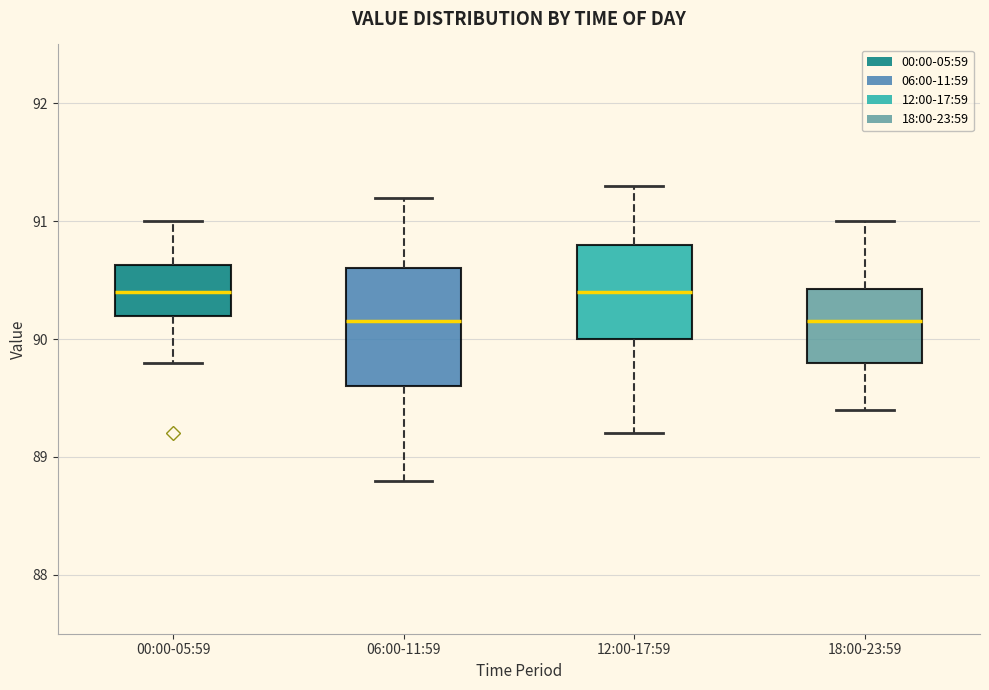

Reading left to right, transcribe this box plot: for each box, give where its median line is, the range the box spans, and where its two whiskers end, as read against the y-axis. The values are not printed on the chart, so give them approximately, as read against the axis.

00:00-05:59: median 90.4, box 90.2 to 90.6, whiskers 89.8 to 91.0
06:00-11:59: median 90.2, box 89.6 to 90.6, whiskers 88.8 to 91.2
12:00-17:59: median 90.4, box 90.0 to 90.8, whiskers 89.2 to 91.3
18:00-23:59: median 90.2, box 89.8 to 90.4, whiskers 89.4 to 91.0